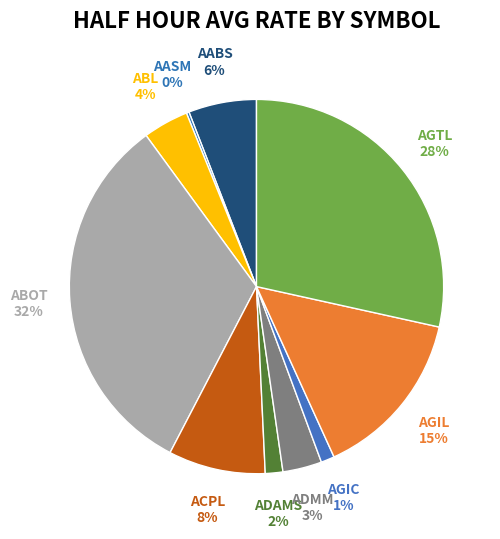

The ADAMS slice represents 9% of the pie. True or false?

False